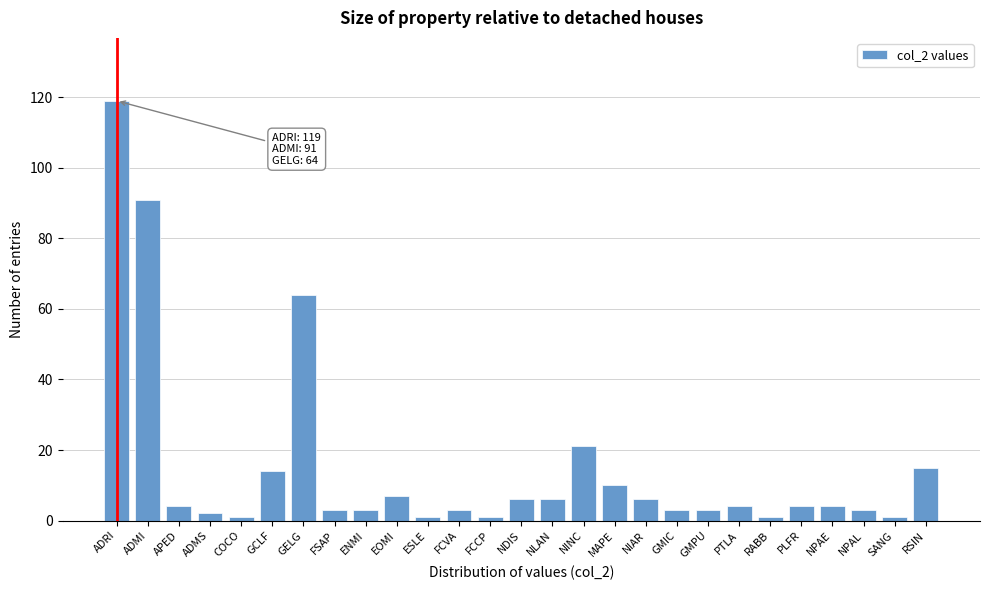

Reading left to right, list all the values displayed in this chart.

ADRI=119	ADMI=91	APED=4	ADMS=2	COCO=1	GCLF=14	GELG=64	FSAP=3	ENMI=3	EOMI=7	ESLE=1	FCVA=3	FCCP=1	NDIS=6	NLAN=6	NINC=21	MAPE=10	NIAR=6	GMIC=3	GMPU=3	PTLA=4	RABB=1	PLFR=4	NPAE=4	NPAL=3	SANG=1	RSIN=15